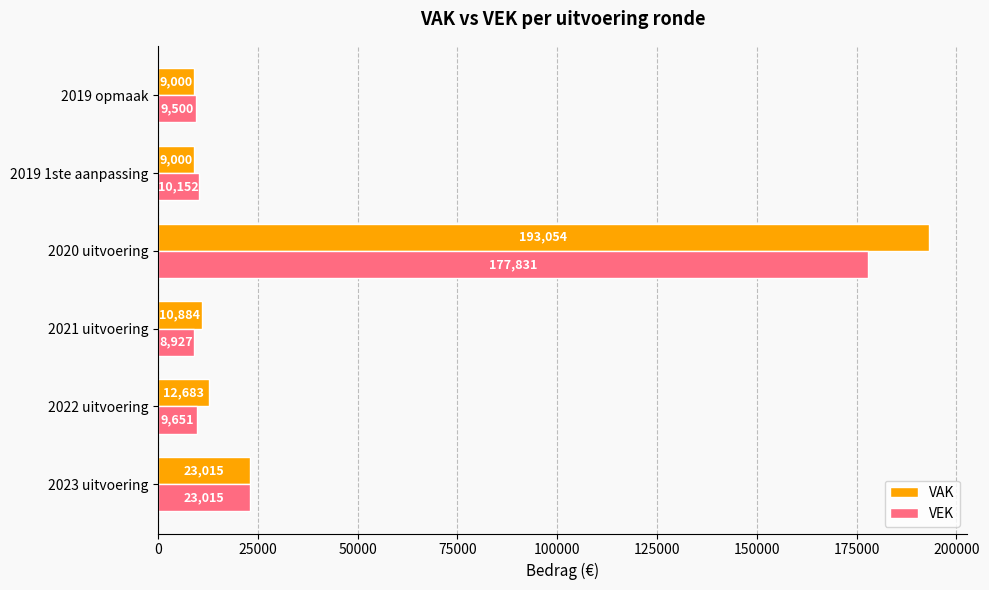

Between 2022 uitvoering and 2019 1ste aanpassing, which series saw the biggest shift?

VAK